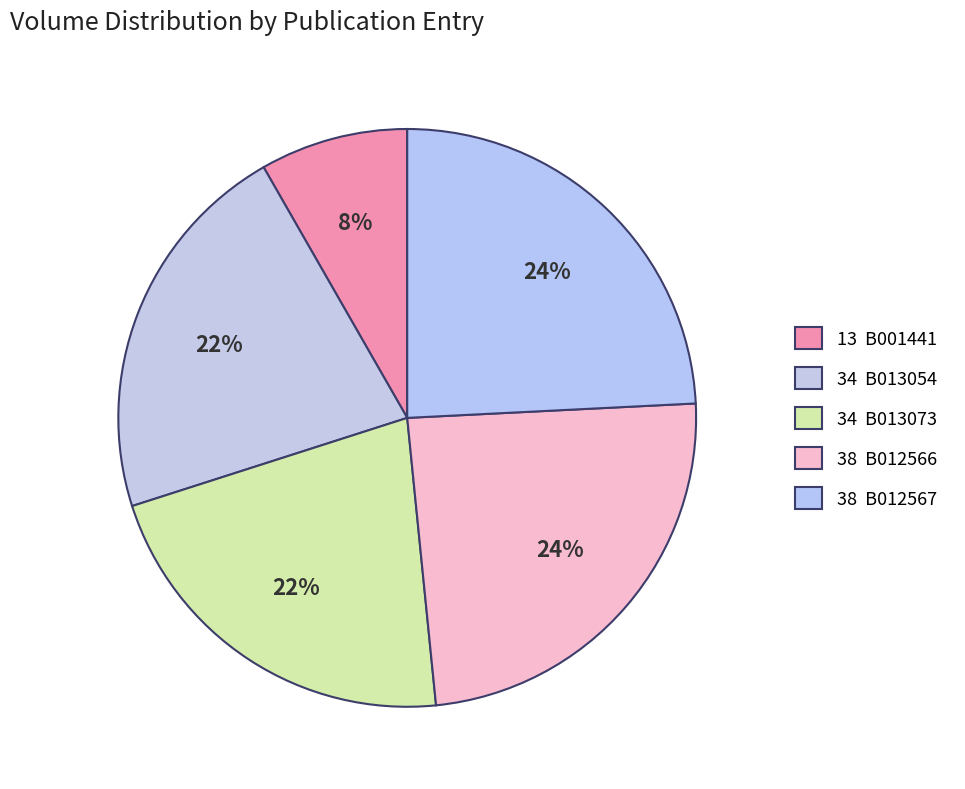

Count the number of slices in the pie.

5